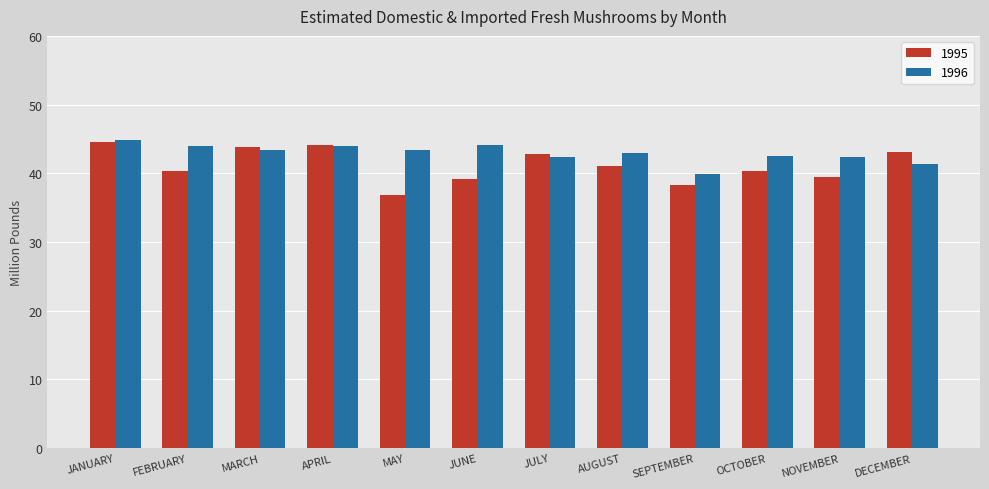

Which series changed the most between JANUARY and MARCH?

1996